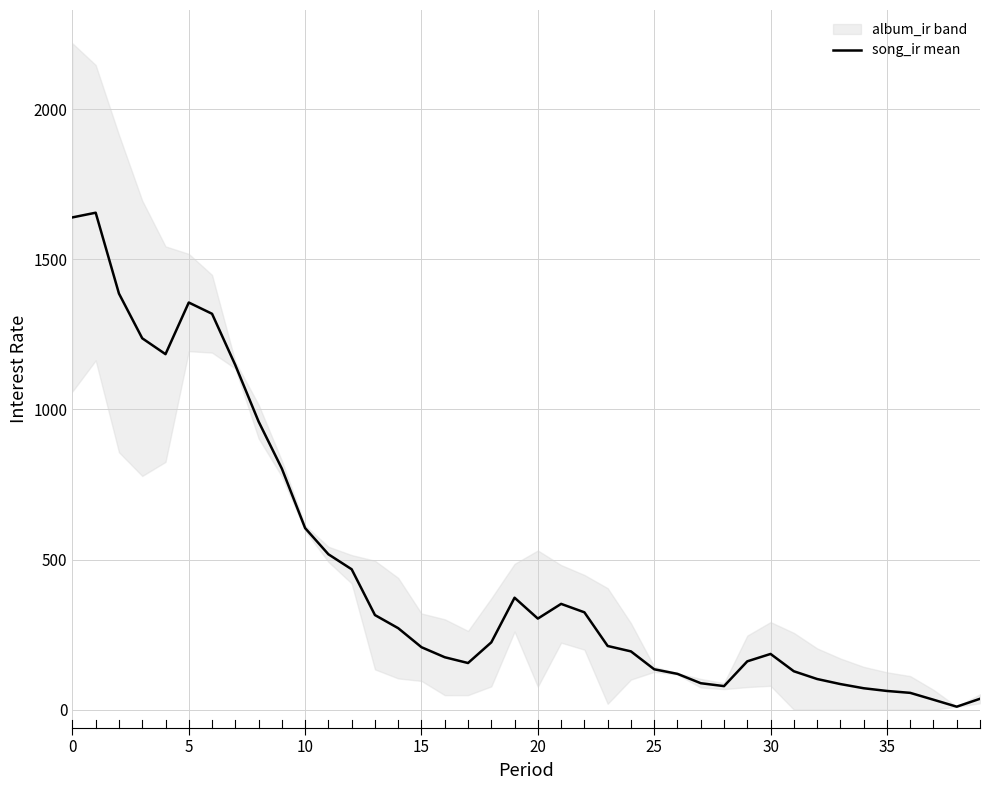

What is the maximum value for song_ir mean?

1655.5